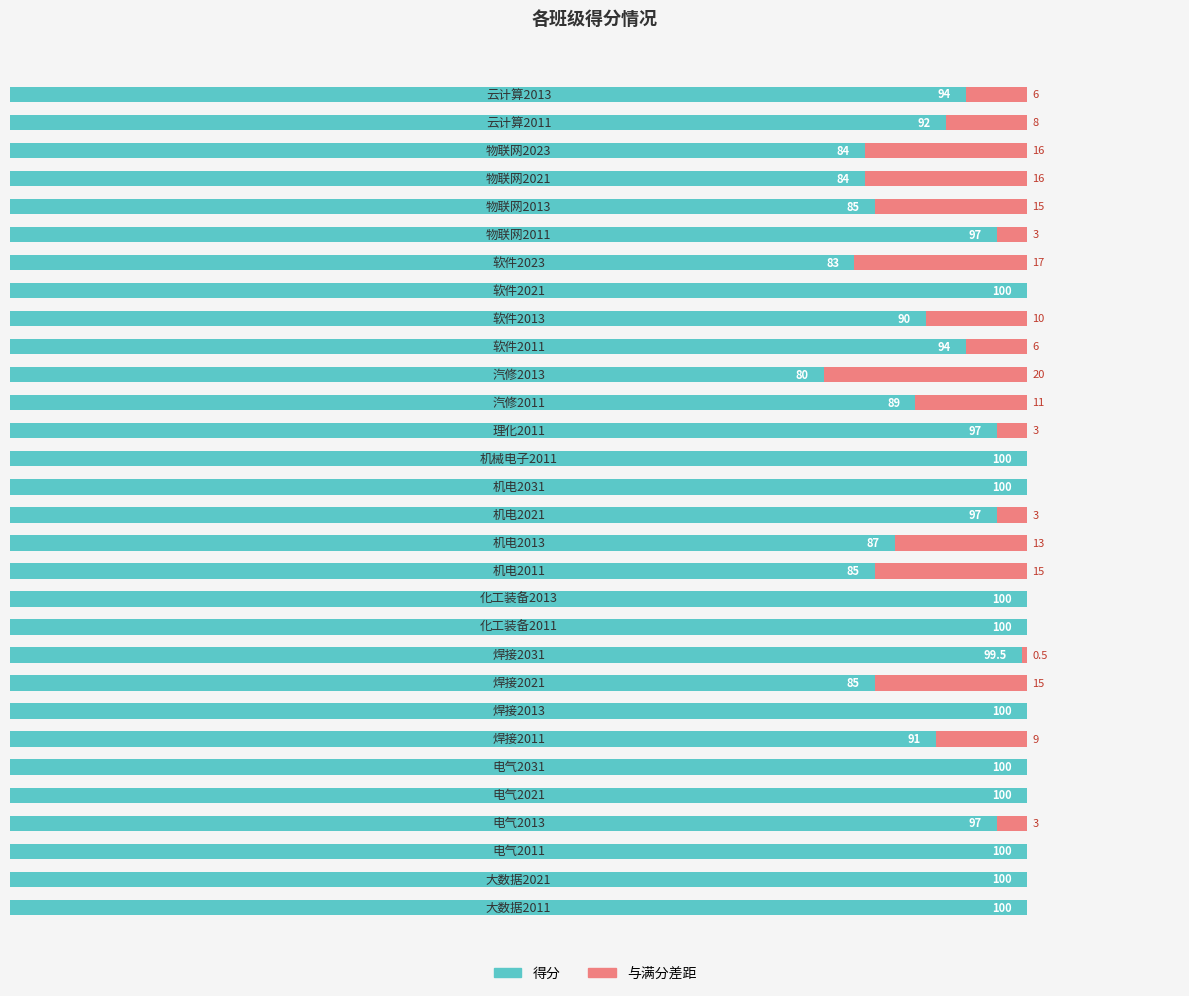

Reading right to left, extract all data points from this chart.

得分: 94.0	92.0	84.0	84.0	85.0	97.0	83.0	100.0	90.0	94.0	80.0	89.0	97.0	100.0	100.0	97.0	87.0	85.0	100.0	100.0	99.5	85.0	100.0	91.0	100.0	100.0	97.0	100.0	100.0	100.0
与满分差距: 6.0	8.0	16.0	16.0	15.0	3.0	17.0	0.0	10.0	6.0	20.0	11.0	3.0	0.0	0.0	3.0	13.0	15.0	0.0	0.0	0.5	15.0	0.0	9.0	0.0	0.0	3.0	0.0	0.0	0.0